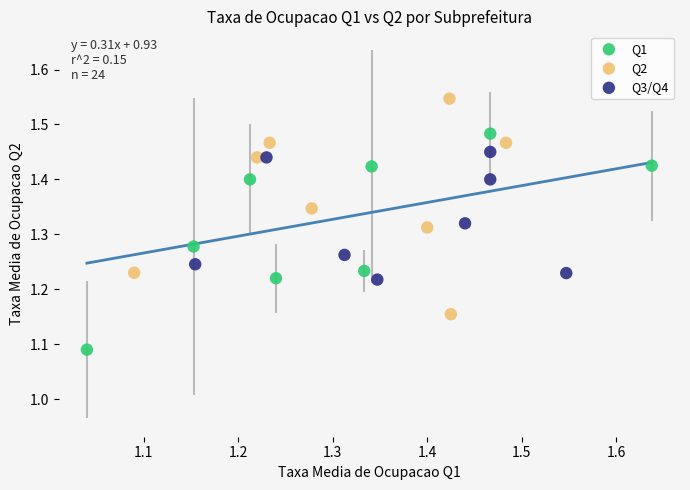

Which series contains the highest Y value?

Q2